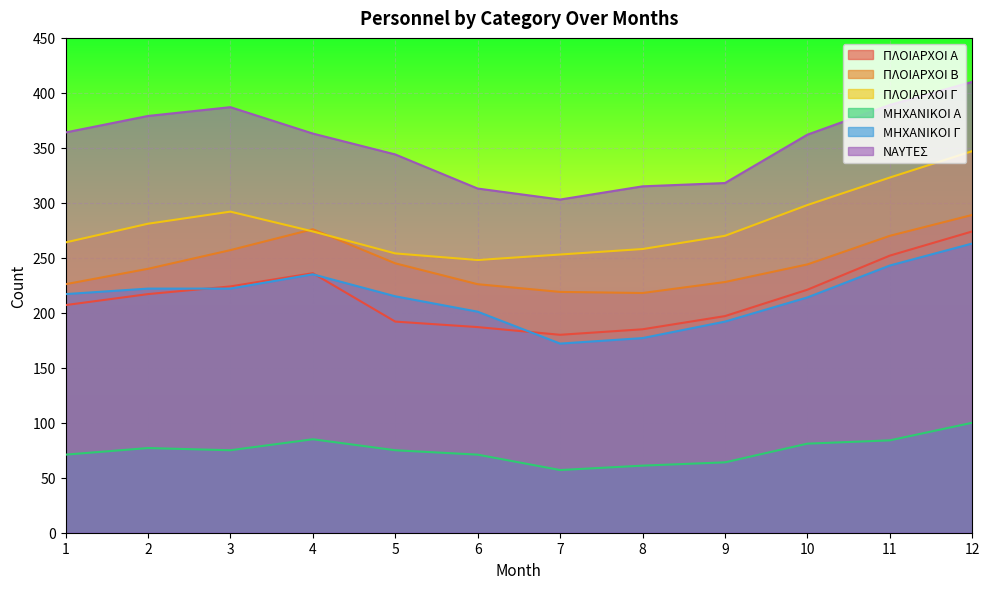

What is the greatest value displayed?

410